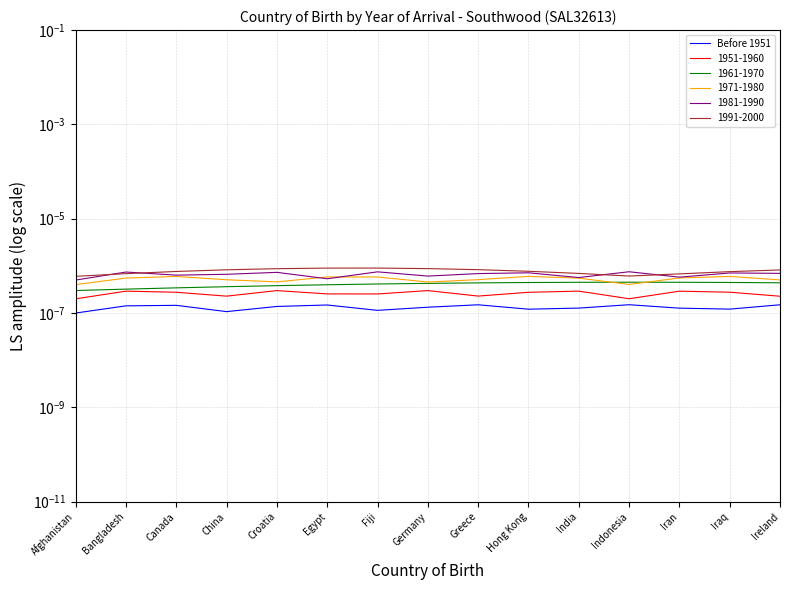

Is it true that the value at Hong Kong is 0.0?

False